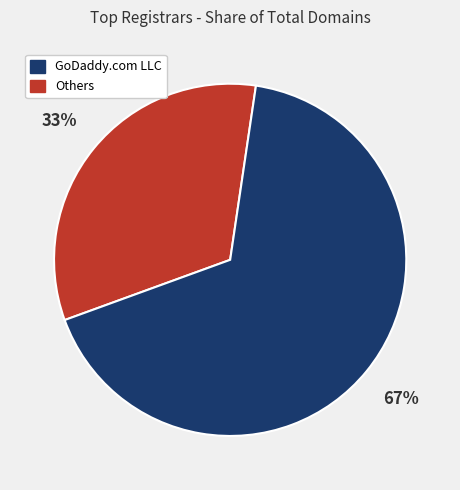

Is there a majority slice in this chart?

Yes